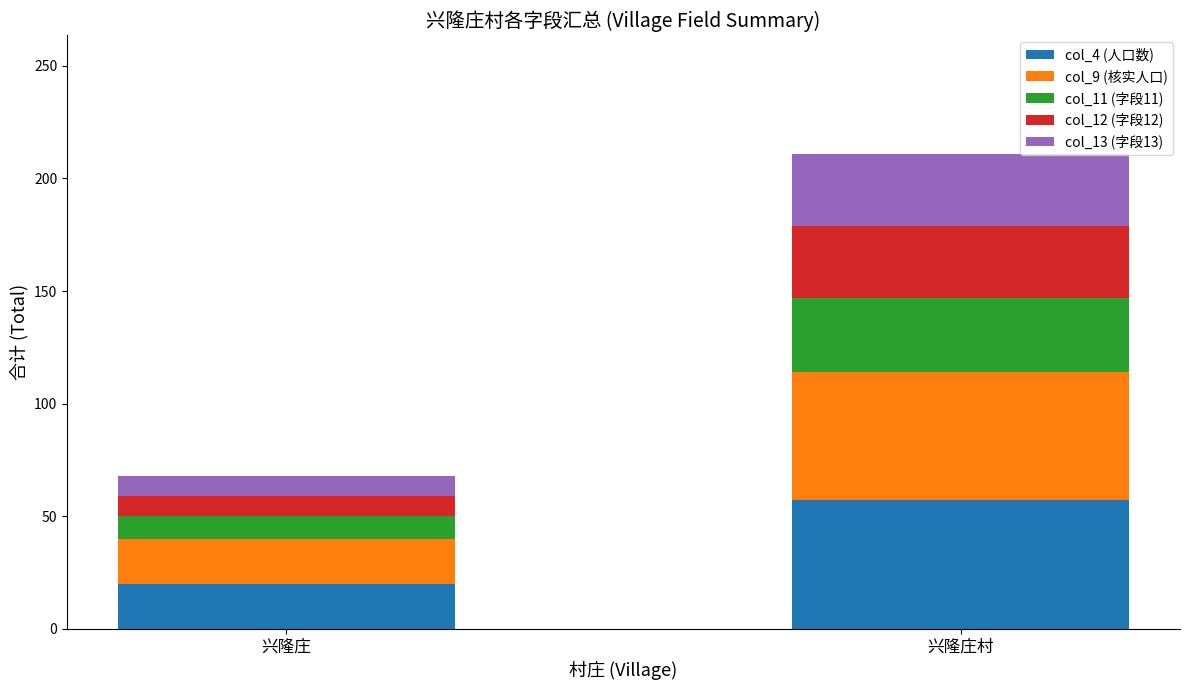

What is the highest value of the col_4 (人口数) series?

57